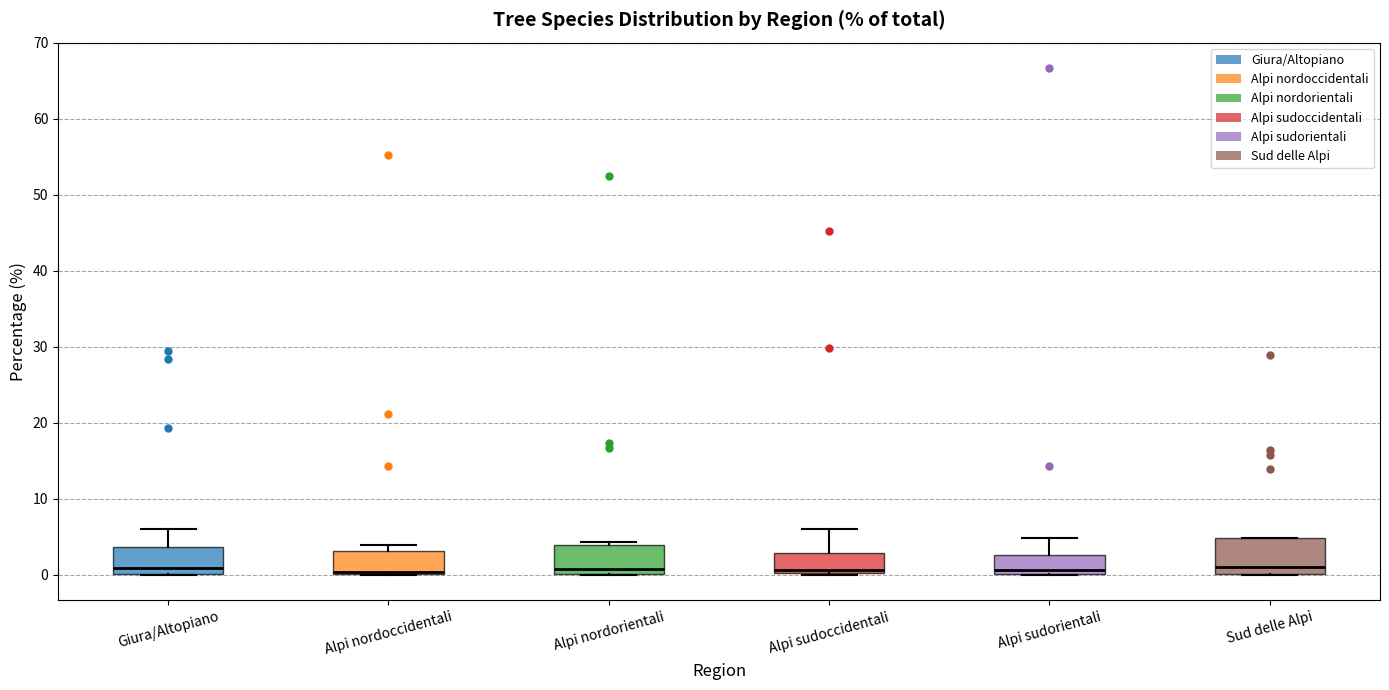

Where does the median line of the box for Sud delle Alpi sit on the y-axis? The values are not printed on the chart, so give them approximately, as read against the axis.

1